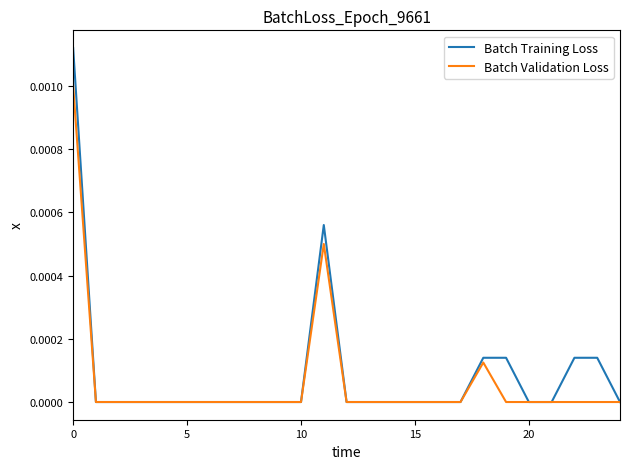

Which series has the largest range (max minus min)?

Batch Training Loss